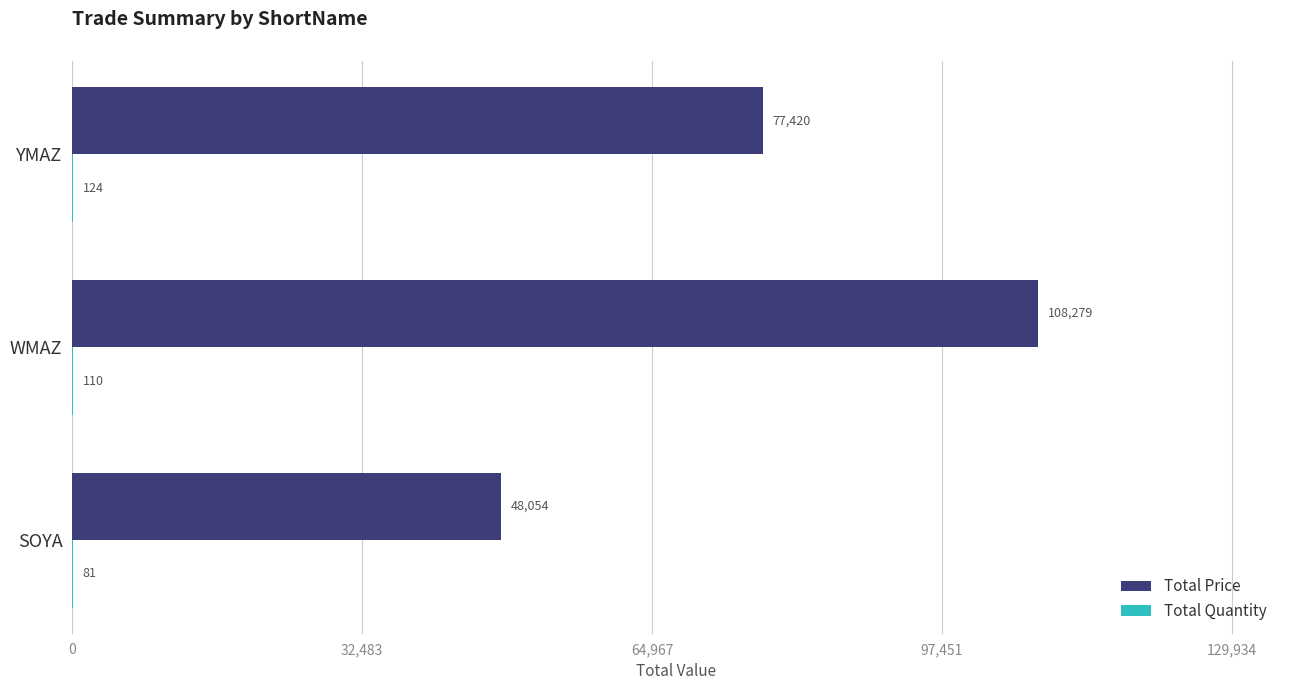

Which series has the largest total across all categories?

Total Price